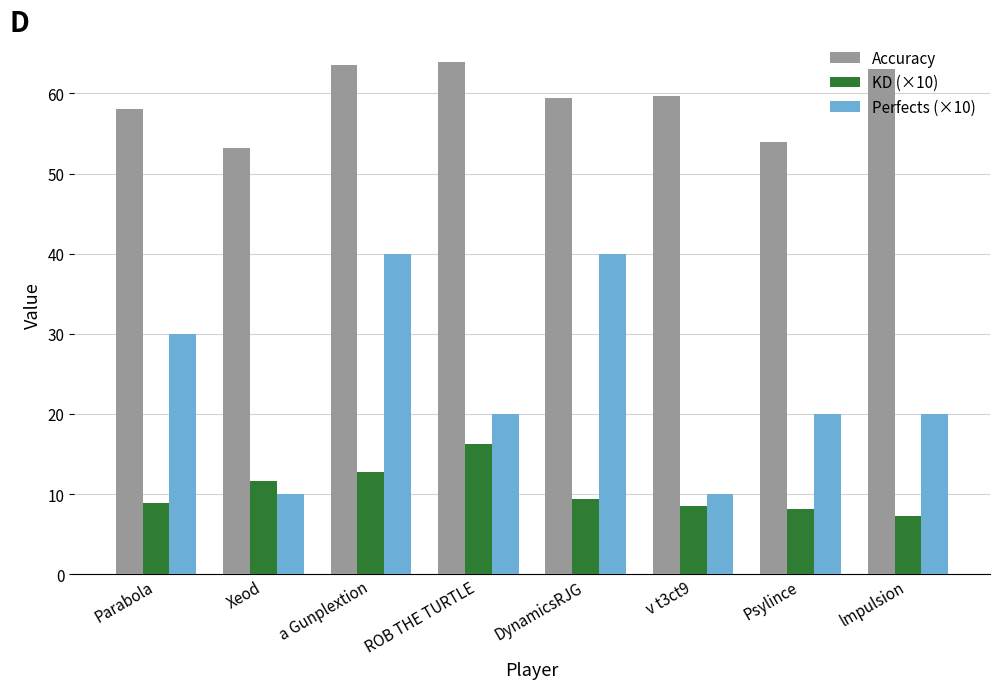

At which category is the sum across all series the highest?

a Gunplextion